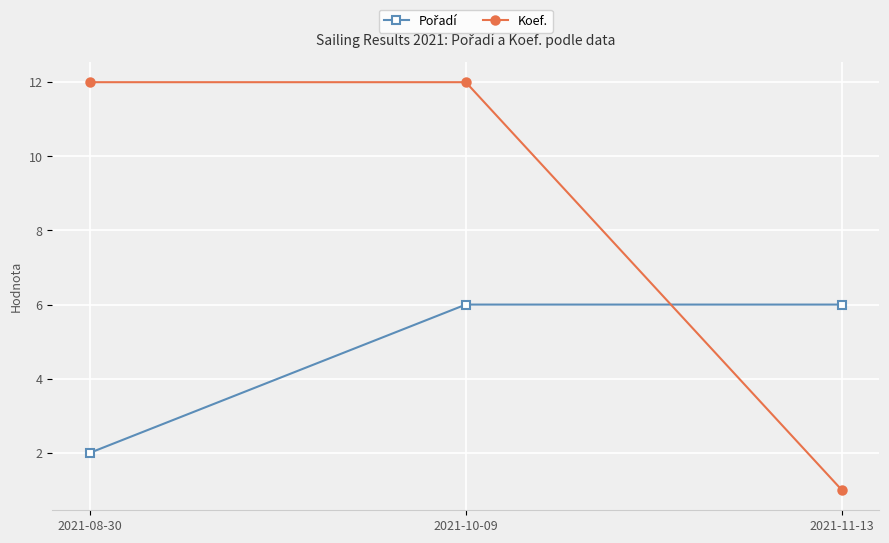

What is the total value across all series at 2021-08-30?

14